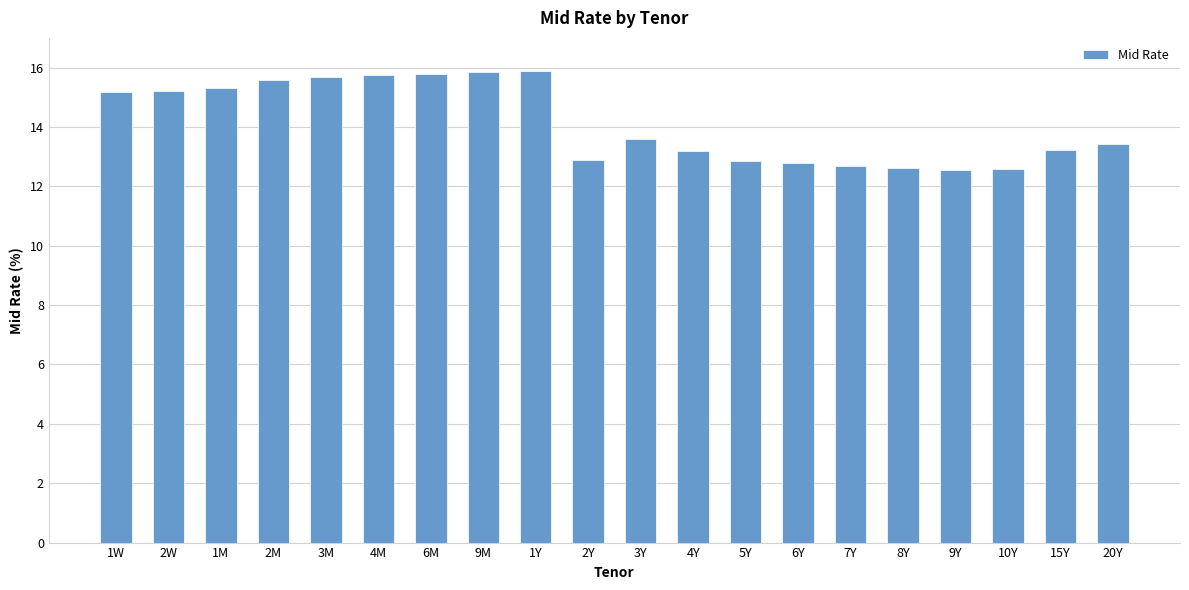

At which label is the value closest to 14?

3Y